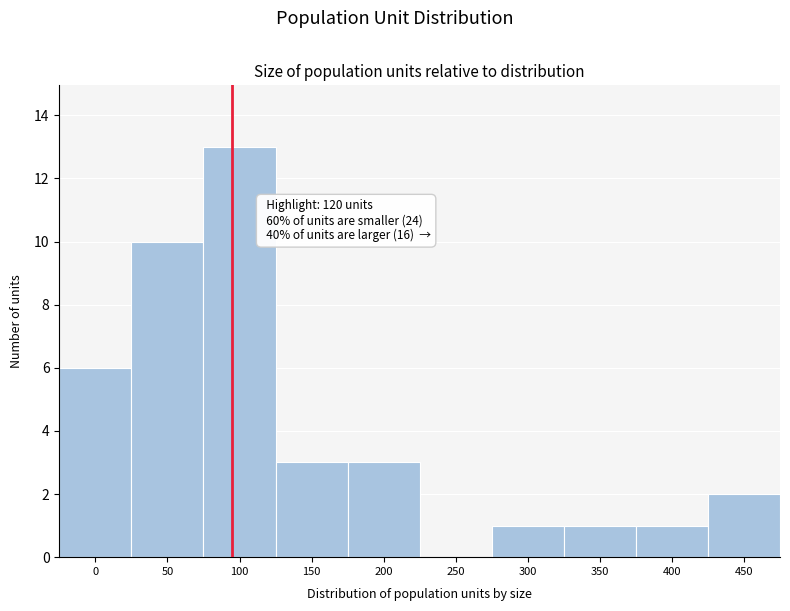

Reading right to left, extract all data points from this chart.

450=2	400=1	350=1	300=1	250=0	200=3	150=3	100=13	50=10	0=6